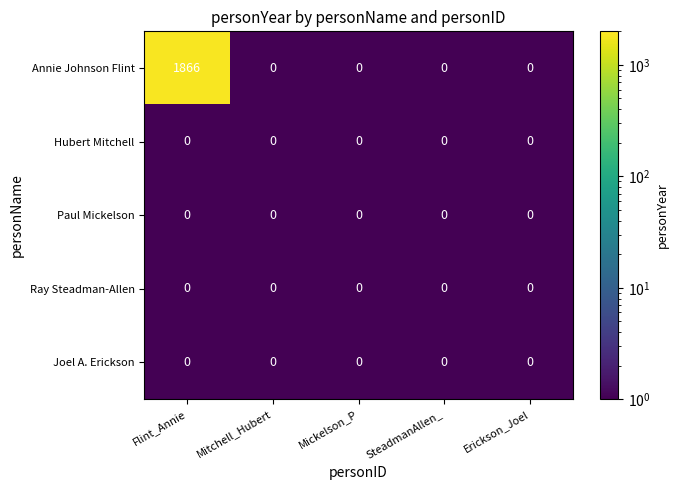

The value of Paul Mickelson at Mickelson_P is 0. True or false?

True